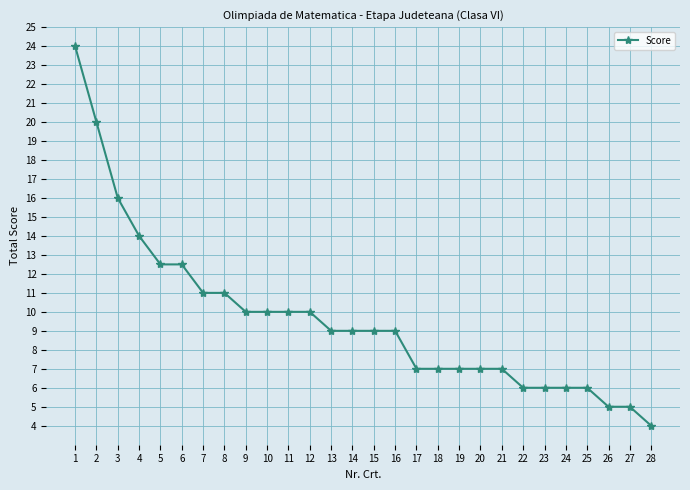

Which label corresponds to the smallest value in the chart?

28